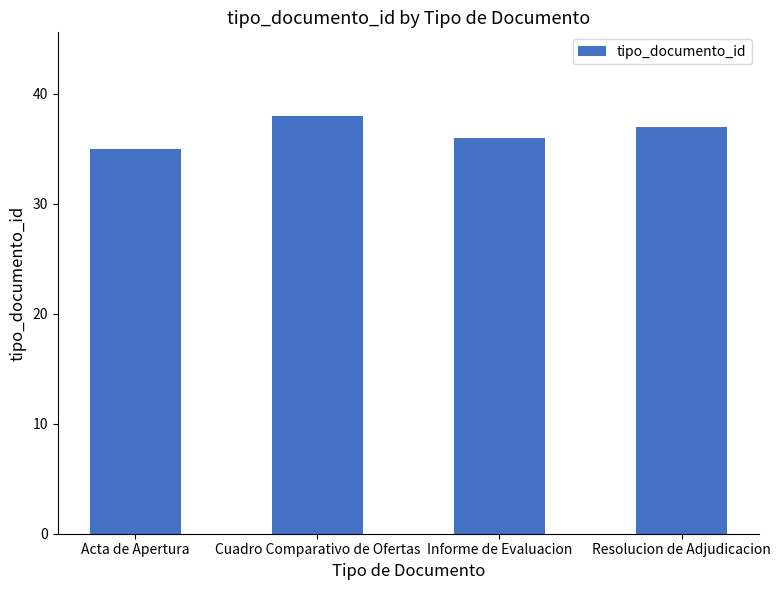

The value at Informe de Evaluacion is 36. True or false?

True